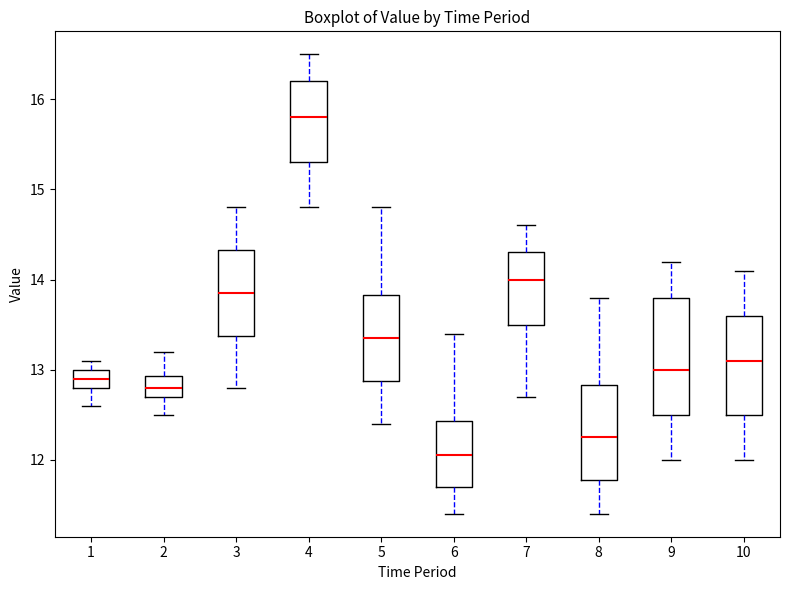

Reading left to right, read every box against the y-axis: the position of its median line, the range the box covers, and the ends of its whiskers. The values are not printed on the chart, so give them approximately, as read against the axis.

1: median 12.9, box 12.8 to 13.0, whiskers 12.6 to 13.1
2: median 12.8, box 12.7 to 12.9, whiskers 12.5 to 13.2
3: median 13.9, box 13.4 to 14.3, whiskers 12.8 to 14.8
4: median 15.8, box 15.3 to 16.2, whiskers 14.8 to 16.5
5: median 13.4, box 12.9 to 13.8, whiskers 12.4 to 14.8
6: median 12.1, box 11.7 to 12.4, whiskers 11.4 to 13.4
7: median 14.0, box 13.5 to 14.3, whiskers 12.7 to 14.6
8: median 12.3, box 11.8 to 12.8, whiskers 11.4 to 13.8
9: median 13.0, box 12.5 to 13.8, whiskers 12.0 to 14.2
10: median 13.1, box 12.5 to 13.6, whiskers 12.0 to 14.1